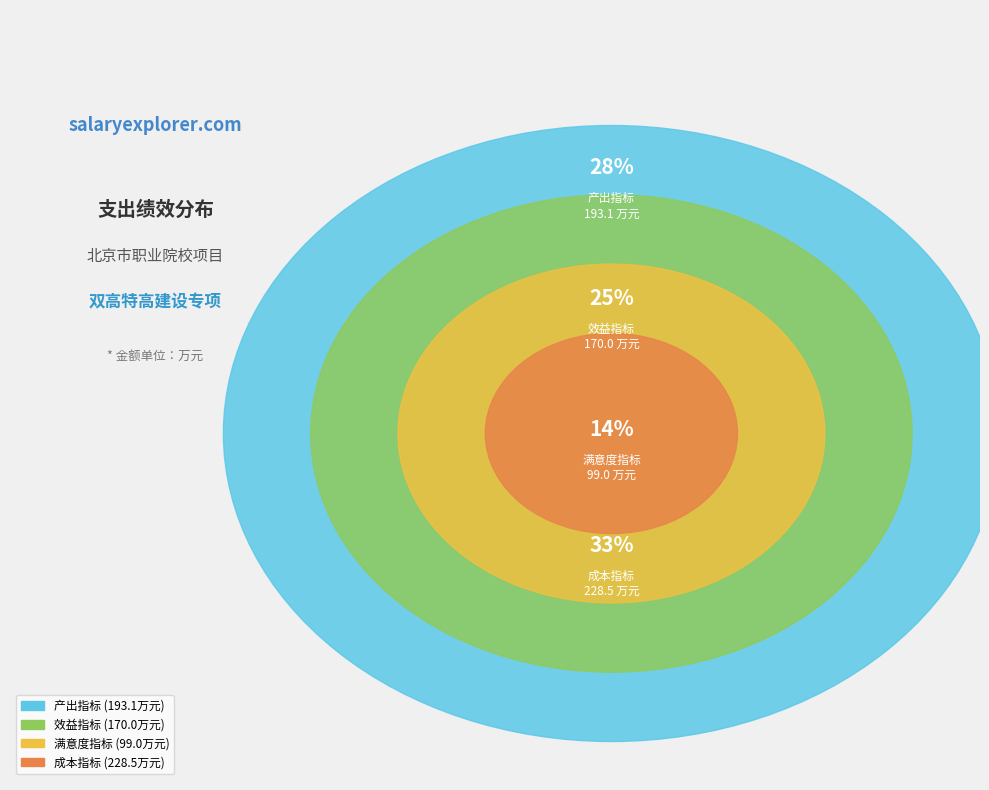

Rank the categories by value from lowest to highest.

满意度指标, 效益指标, 产出指标, 成本指标